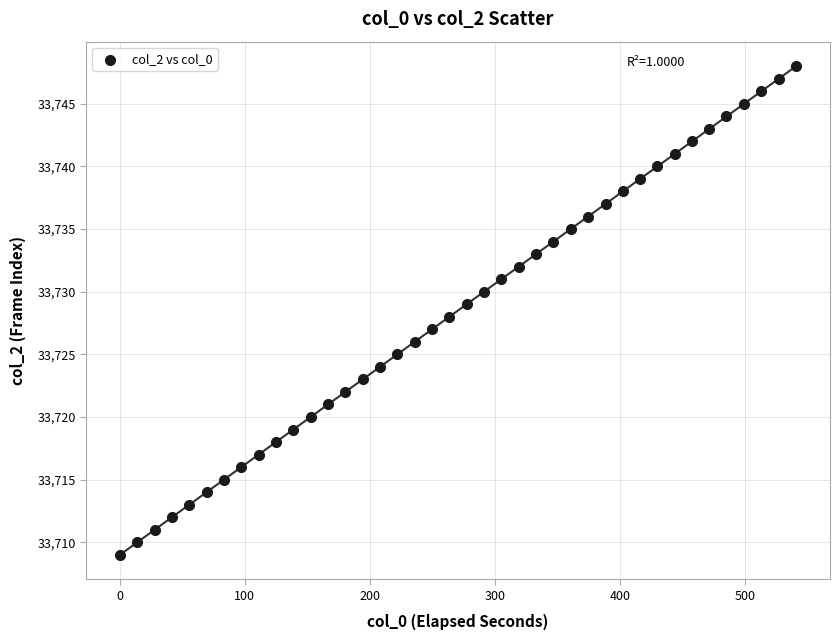

What is the range of Y values (max minus min)?

39